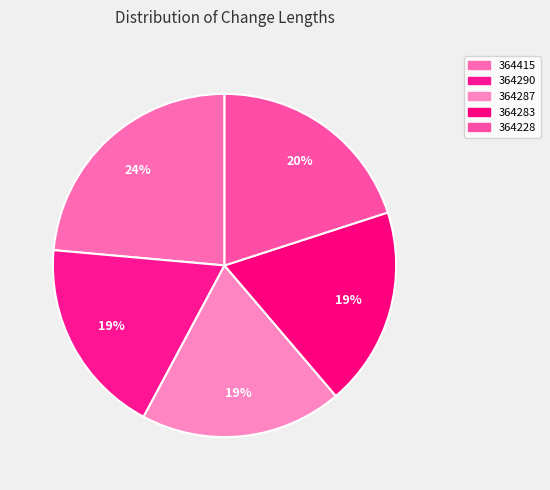

Which slice is the smallest?

364290